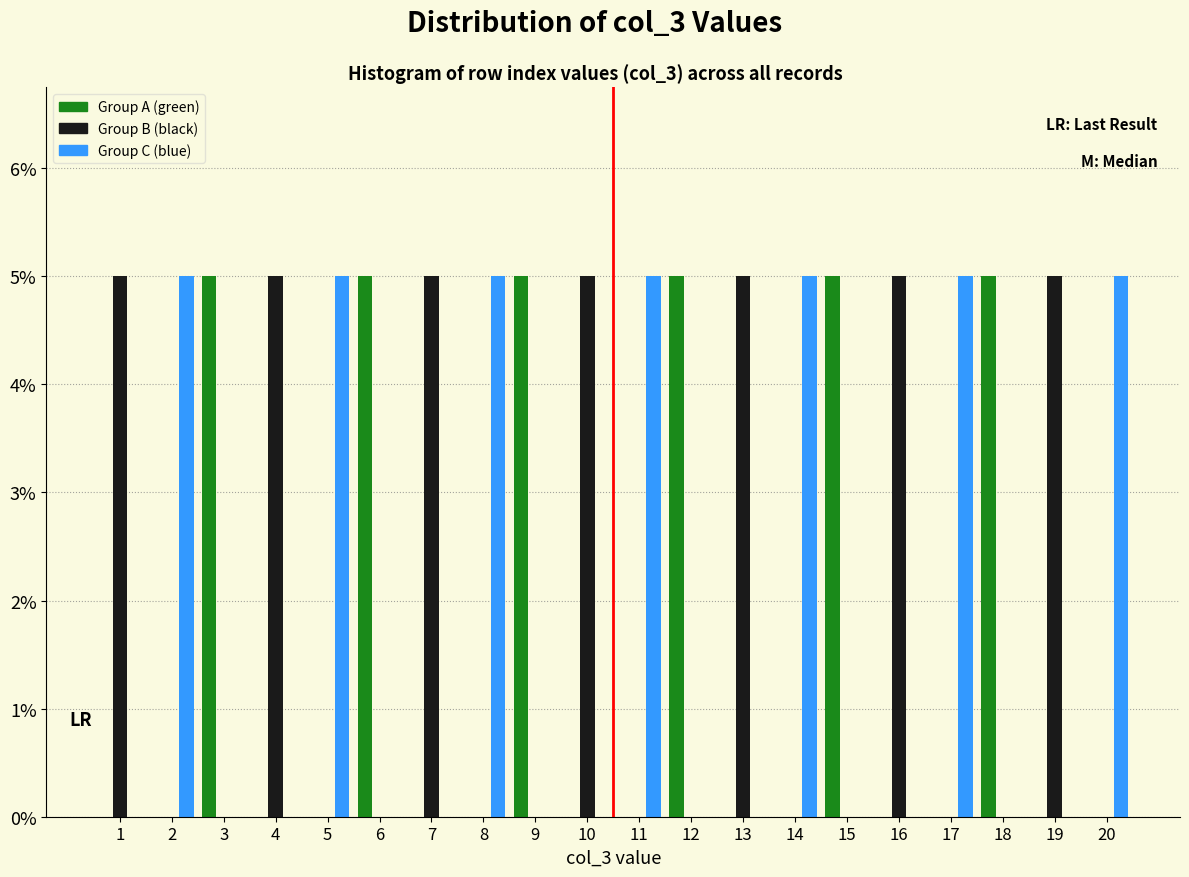

What is the height of the Group B (black) bar covering 9.5 to 10.5 on the x-axis? The values are not printed on the chart, so give them approximately, as read against the axis.

5